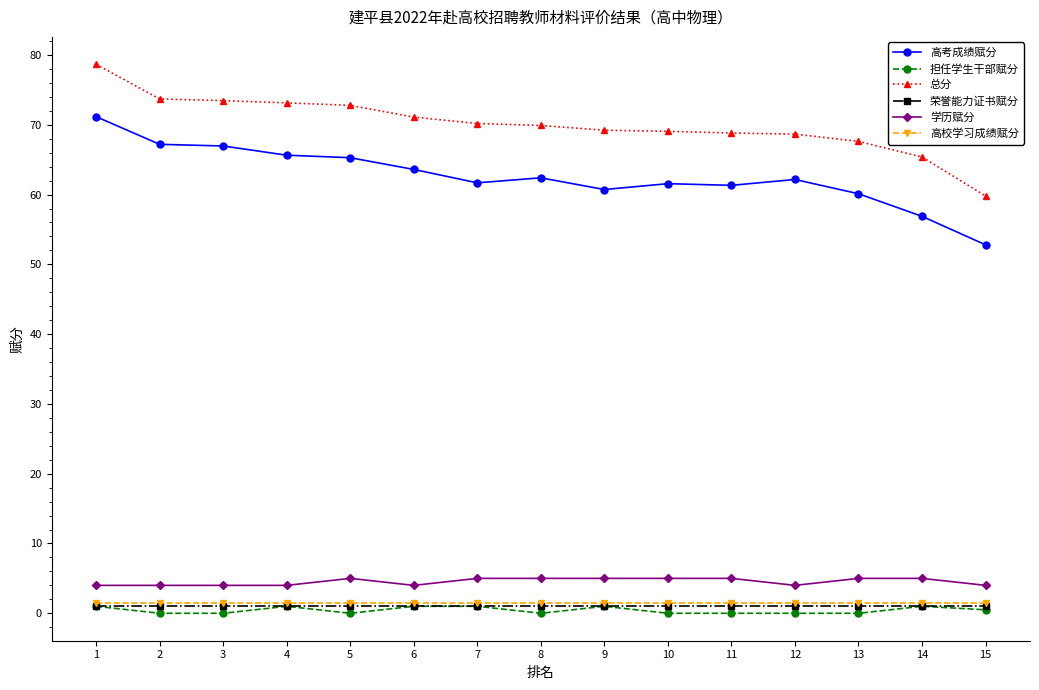

True or false: 高考成绩赋分 and 总分 cross at least once.

False